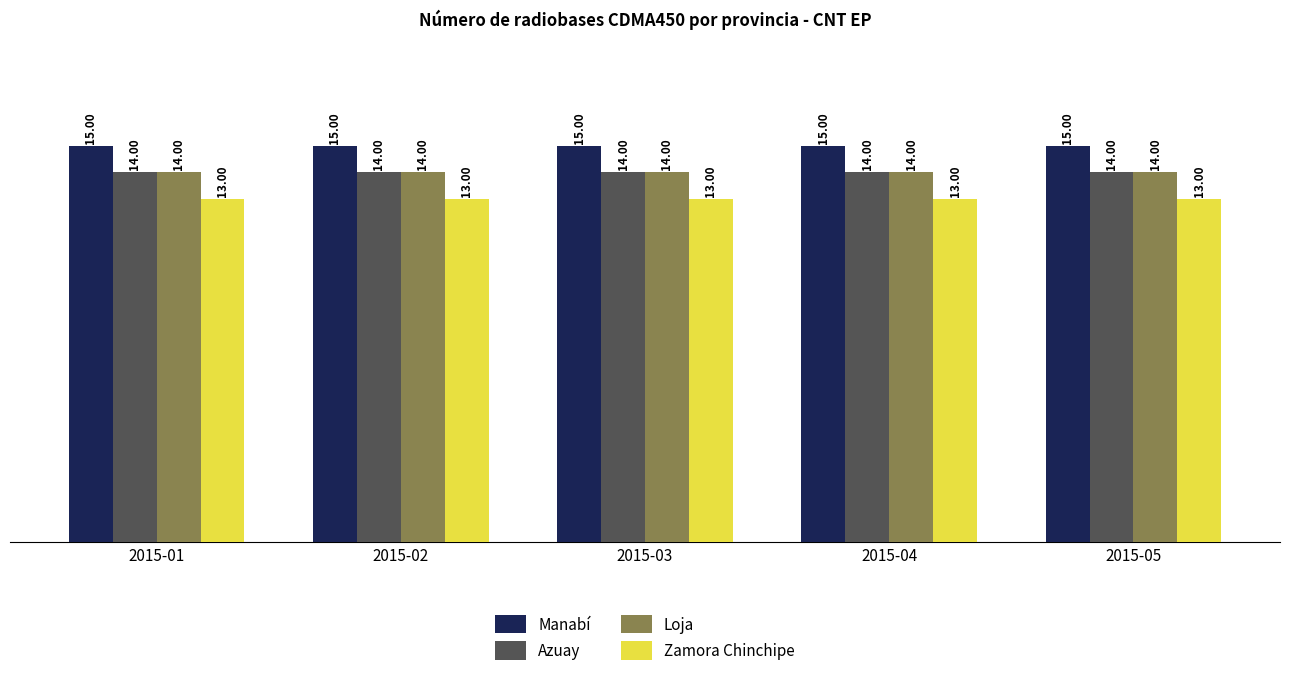

Reading left to right, list all the values displayed in this chart.

Manabí: 2015-01=15	2015-02=15	2015-03=15	2015-04=15	2015-05=15
Azuay: 2015-01=14	2015-02=14	2015-03=14	2015-04=14	2015-05=14
Loja: 2015-01=14	2015-02=14	2015-03=14	2015-04=14	2015-05=14
Zamora Chinchipe: 2015-01=13	2015-02=13	2015-03=13	2015-04=13	2015-05=13